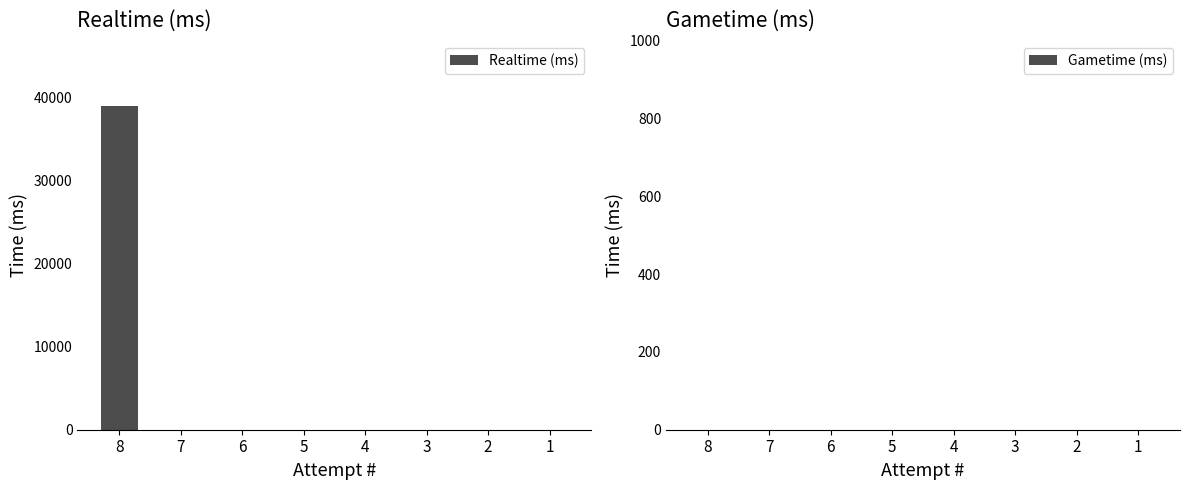

What is the greatest value displayed?

38992